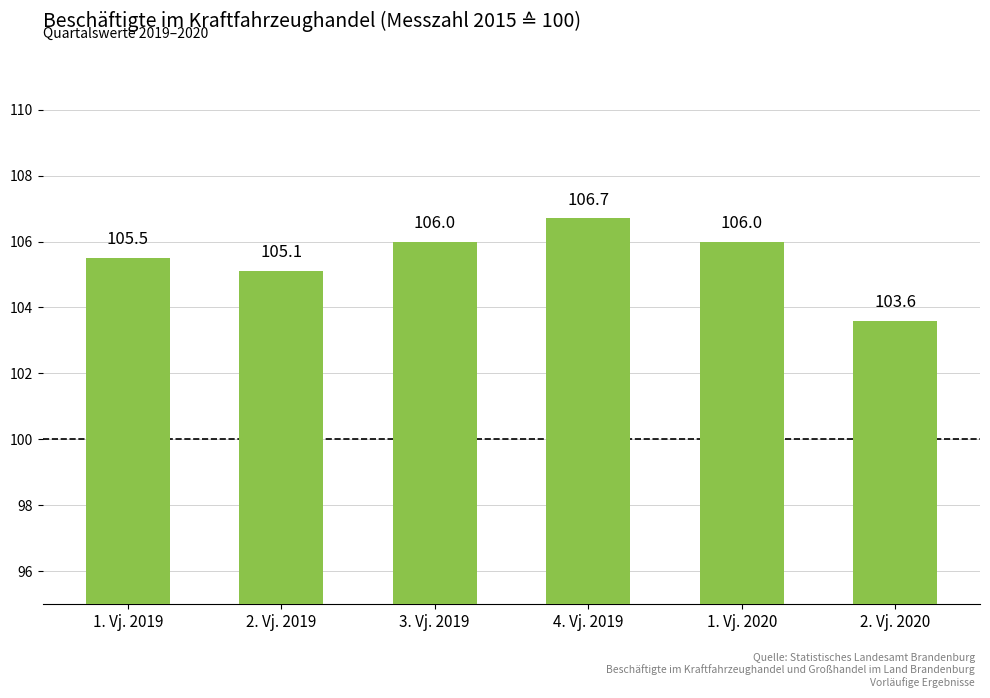

How many categories are shown in the chart?

6